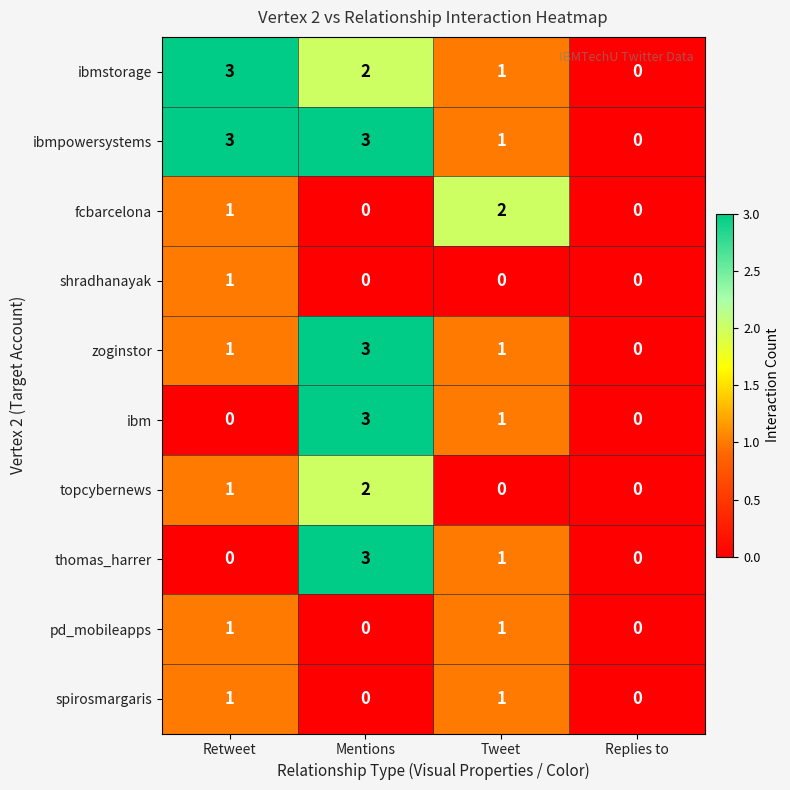

What is the sum of all ibmpowersystems values?

7